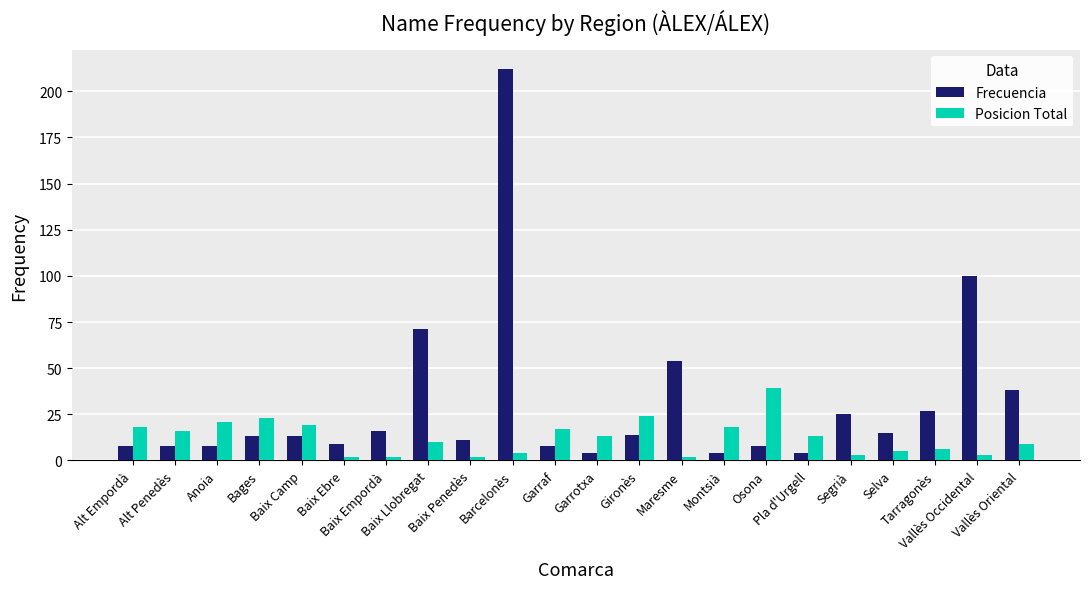

At which category is the sum across all series the highest?

Barcelonès